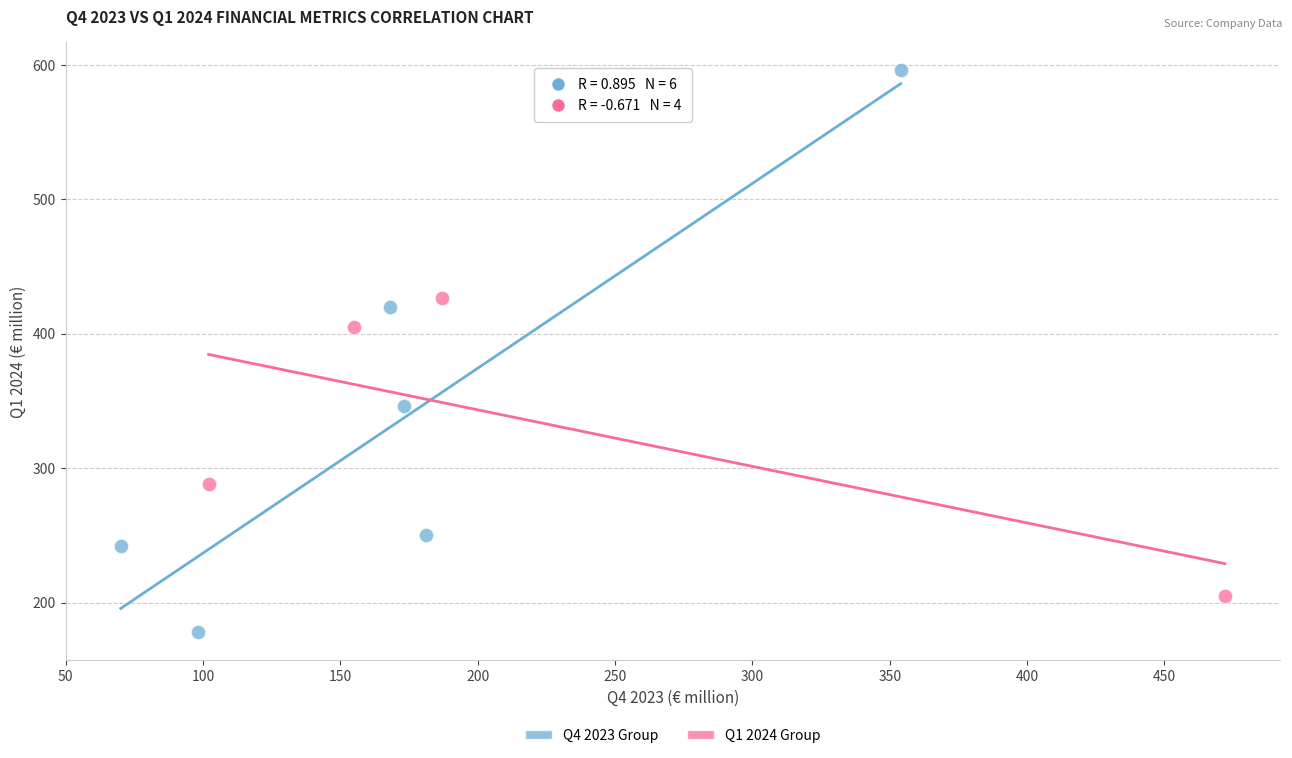

Which series reaches the maximum Y coordinate?

Q4 2023 Group